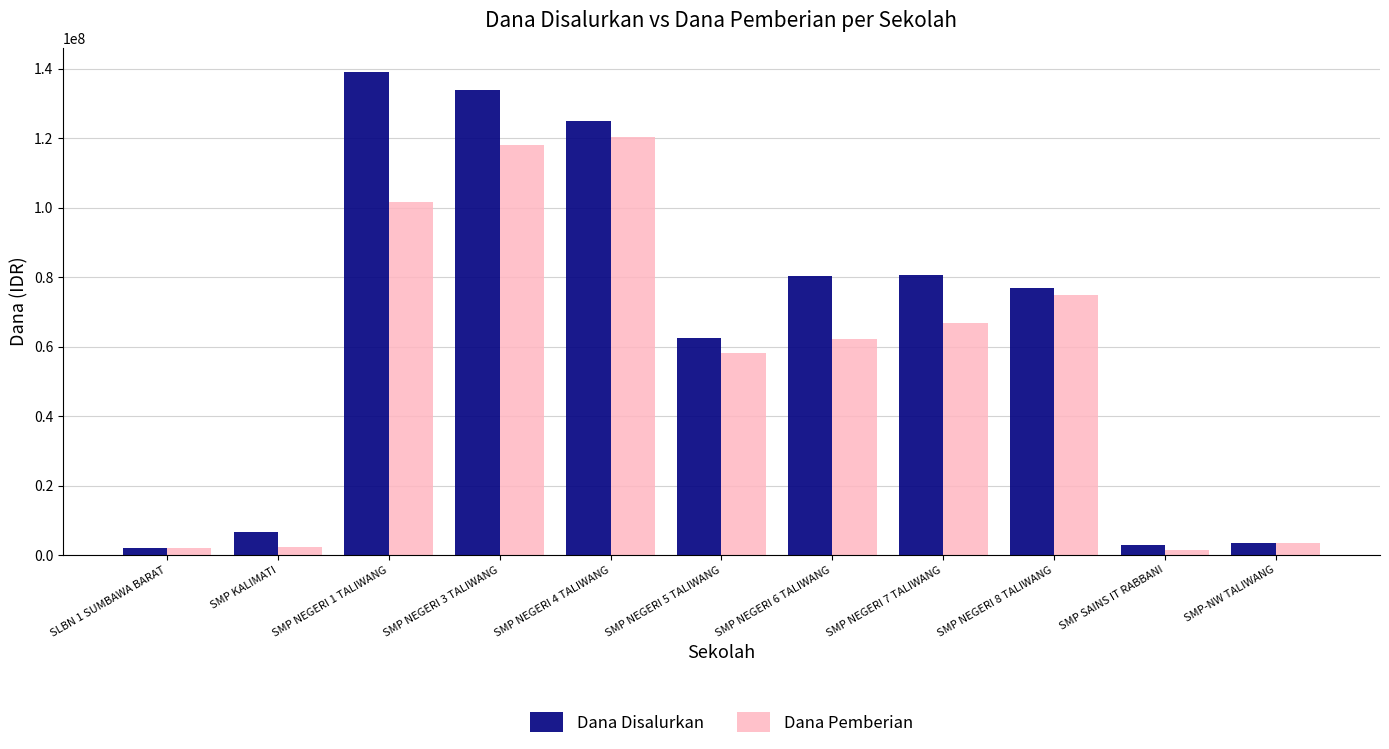

How many data points does each series have?

11